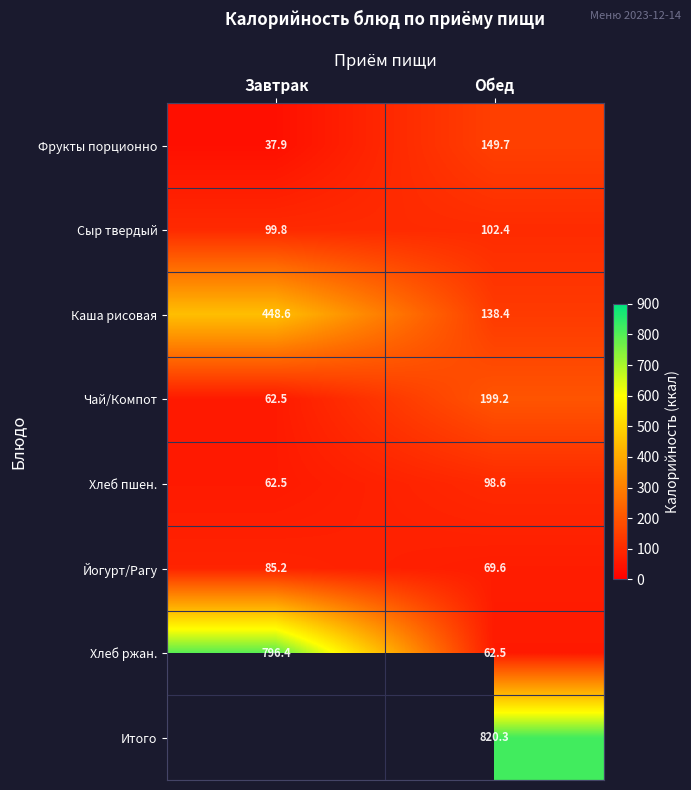

How many series are shown in this chart?

8